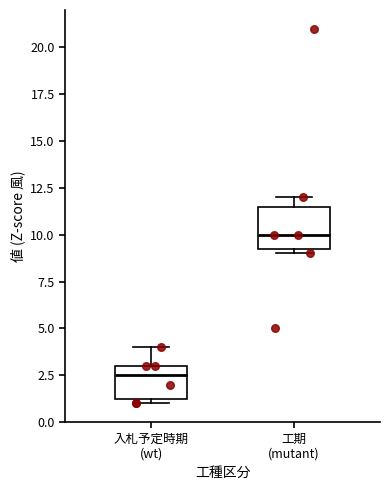

Which box is the tallest, from its lower edge to its upper edge?

工期 (mutant)